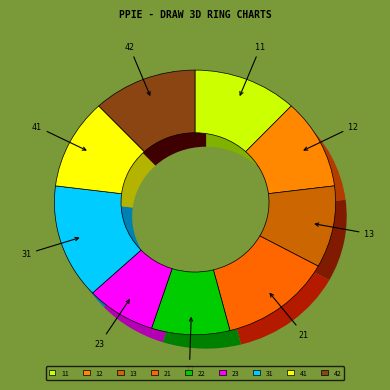

To the nearest percent, what is the combined percentage of Razina 12 and Razina 22?

20%